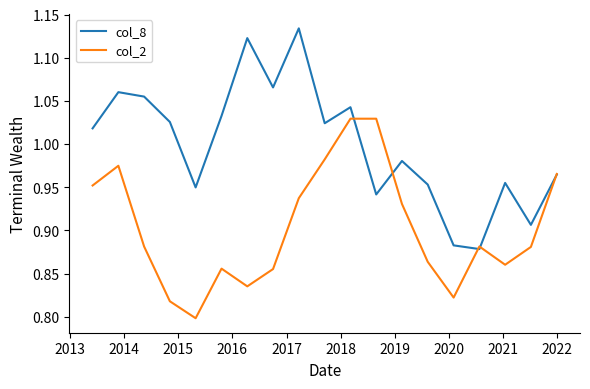

At how many categories does at least one series exceed 1?

11